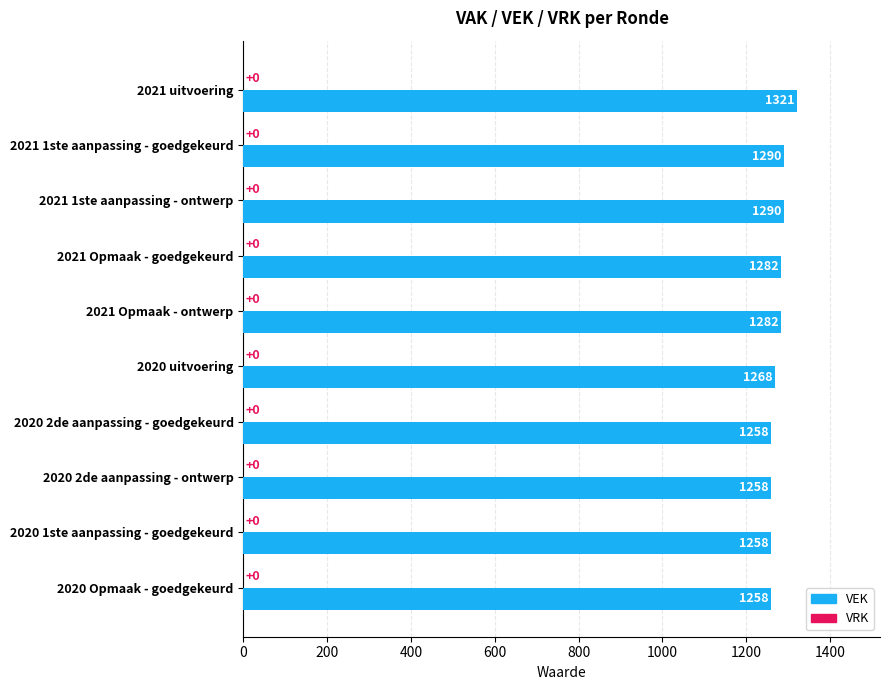

Reading top to bottom, list all the values displayed in this chart.

2021 uitvoering=1321	2021 1ste aanpassing - goedgekeurd=1290	2021 1ste aanpassing - ontwerp=1290	2021 Opmaak - goedgekeurd=1282	2021 Opmaak - ontwerp=1282	2020 uitvoering=1268	2020 2de aanpassing - goedgekeurd=1258	2020 2de aanpassing - ontwerp=1258	2020 1ste aanpassing - goedgekeurd=1258	2020 Opmaak - goedgekeurd=1258